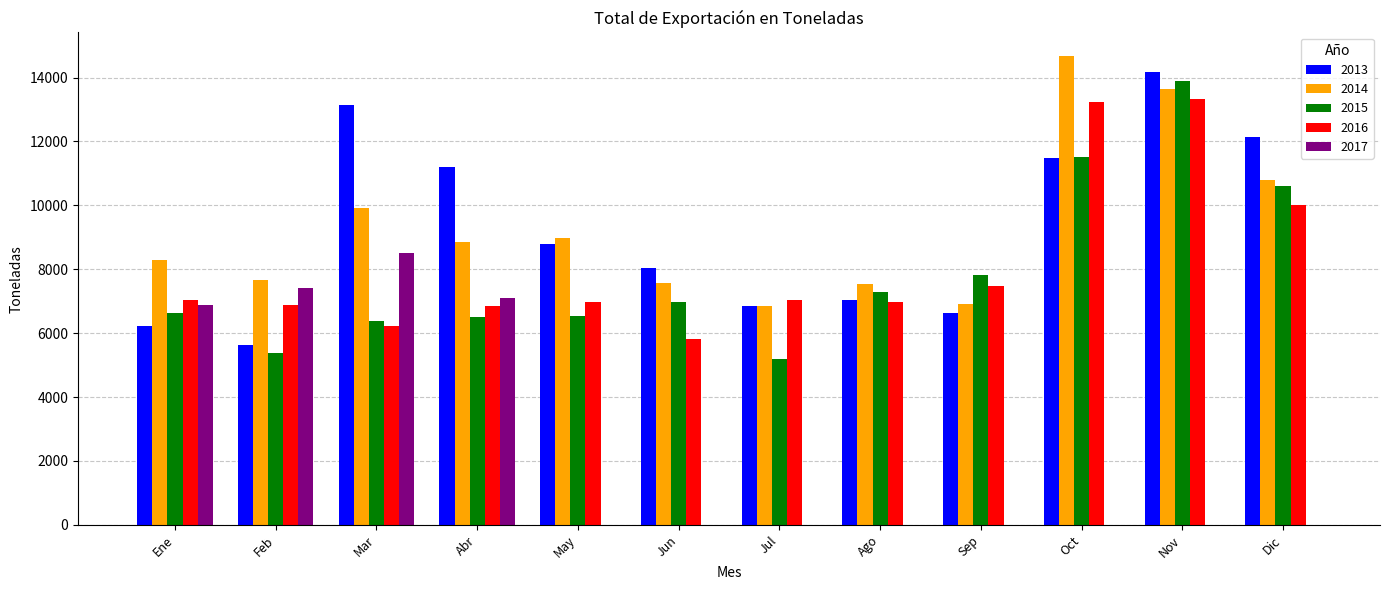

What is the sum of the 2014 values at Feb and Abr?

16509.8